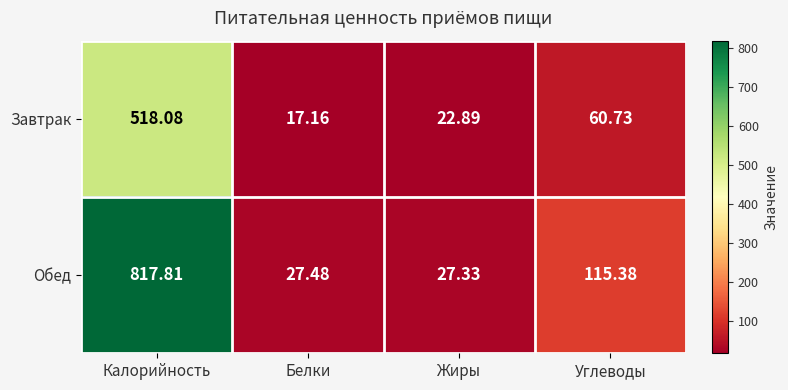

Which series has the widest spread of values?

Обед